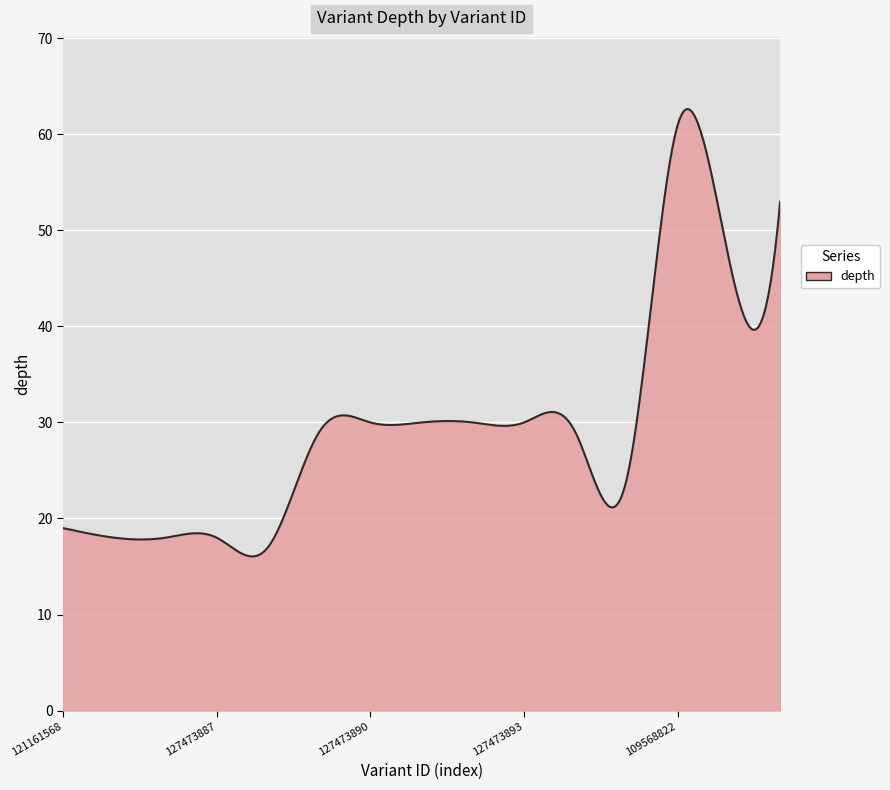

What is the maximum value shown in the chart?

62.6